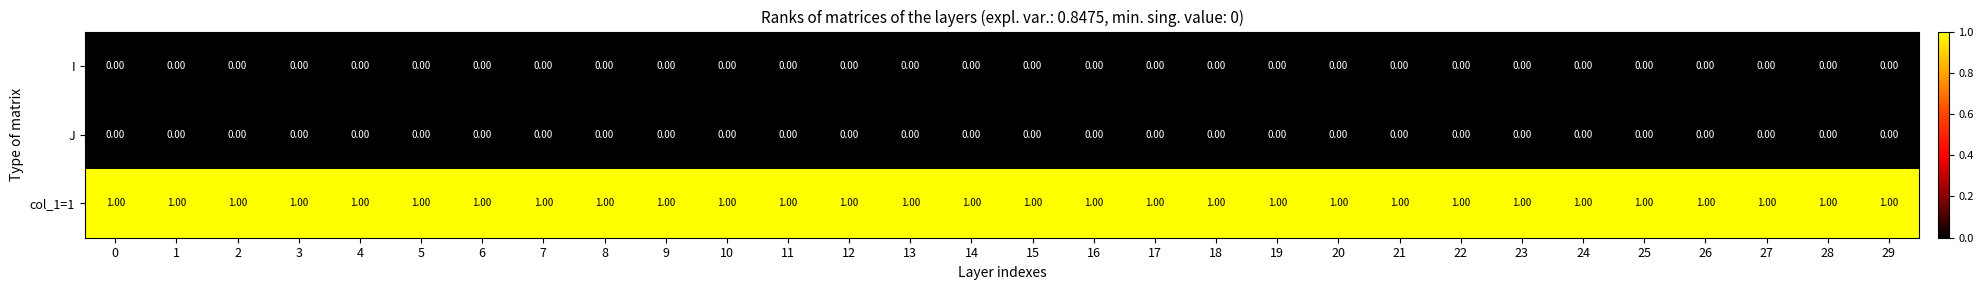

What is the sum of all col_1=1 values?

30